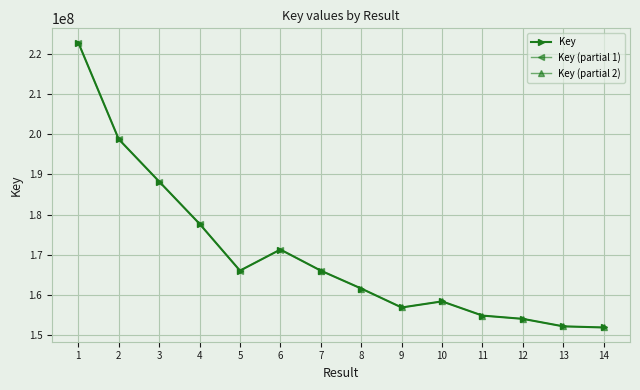

Read the value at 9, to the nearest 100.

156910100